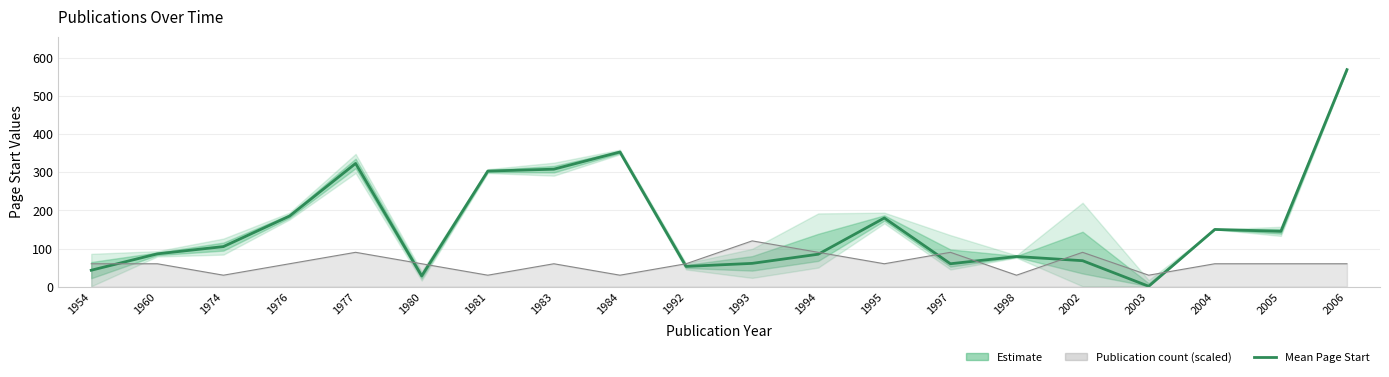

Reading left to right, extract all data points from this chart.

1954=43	1960=86	1974=105	1976=185	1977=323	1980=28	1981=303	1983=308	1984=353	1992=53	1993=61	1994=85	1995=180	1997=60	1998=79	2002=68	2003=1	2004=150	2005=145	2006=569